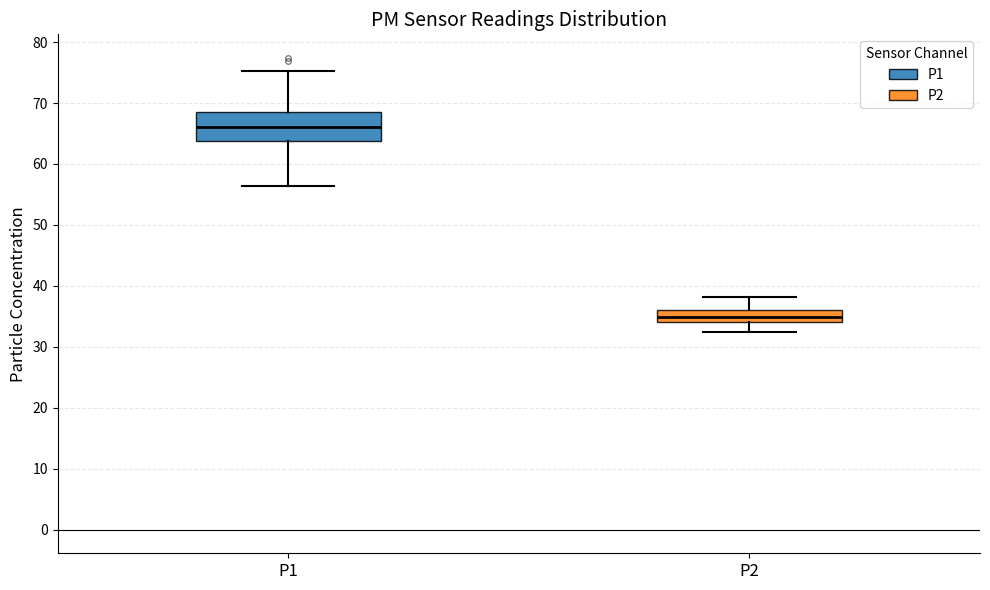

Comparing the boxes themselves (not the whiskers), which one is the tallest?

P1